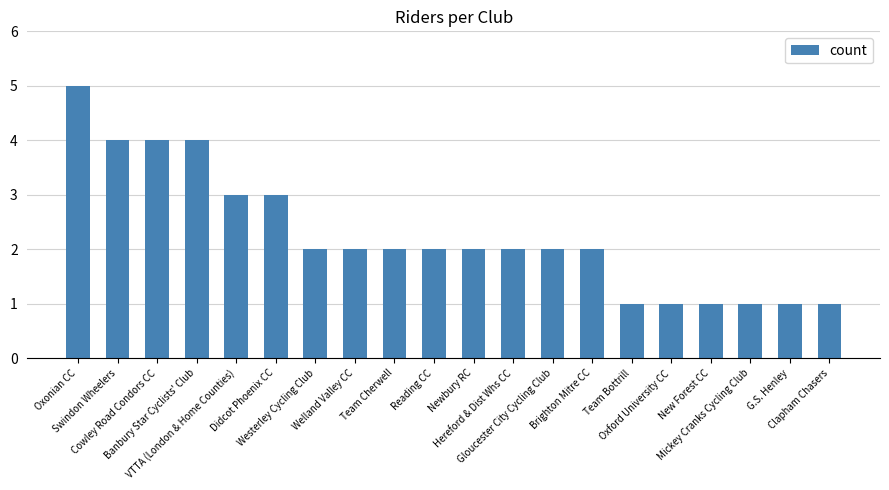

What is the sum of all values?

45